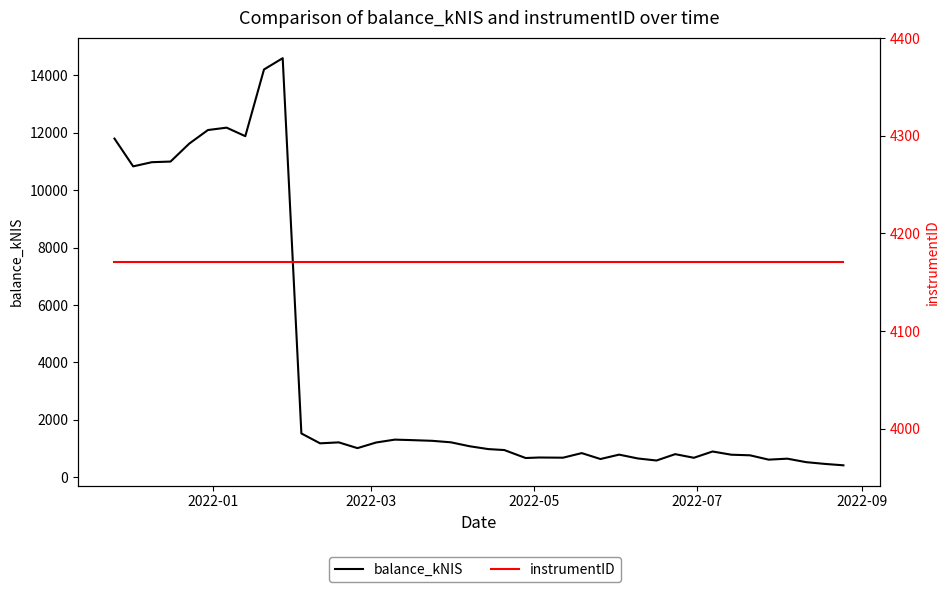

What is the highest value of the balance_kNIS series?

14595.2